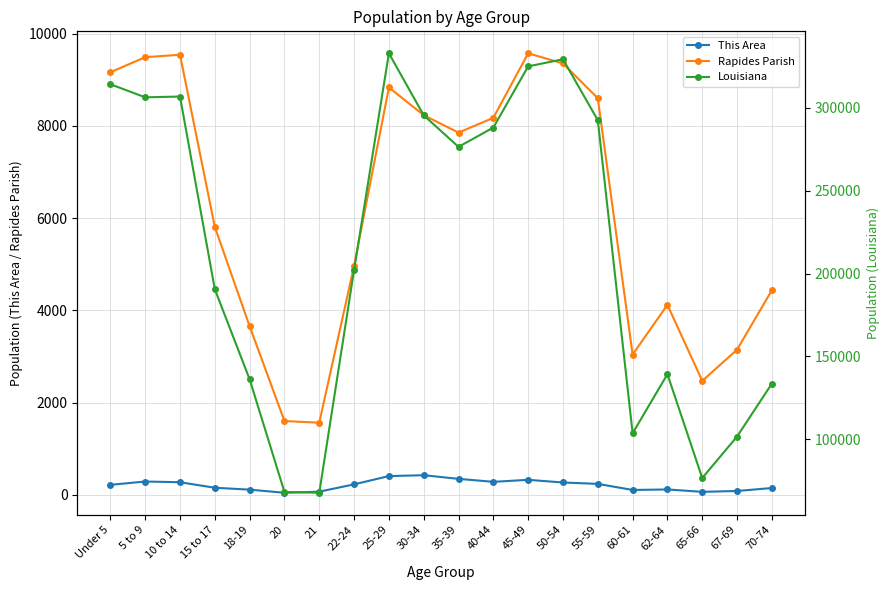

What is the difference between the highest and lowest values at 40-44?

287840